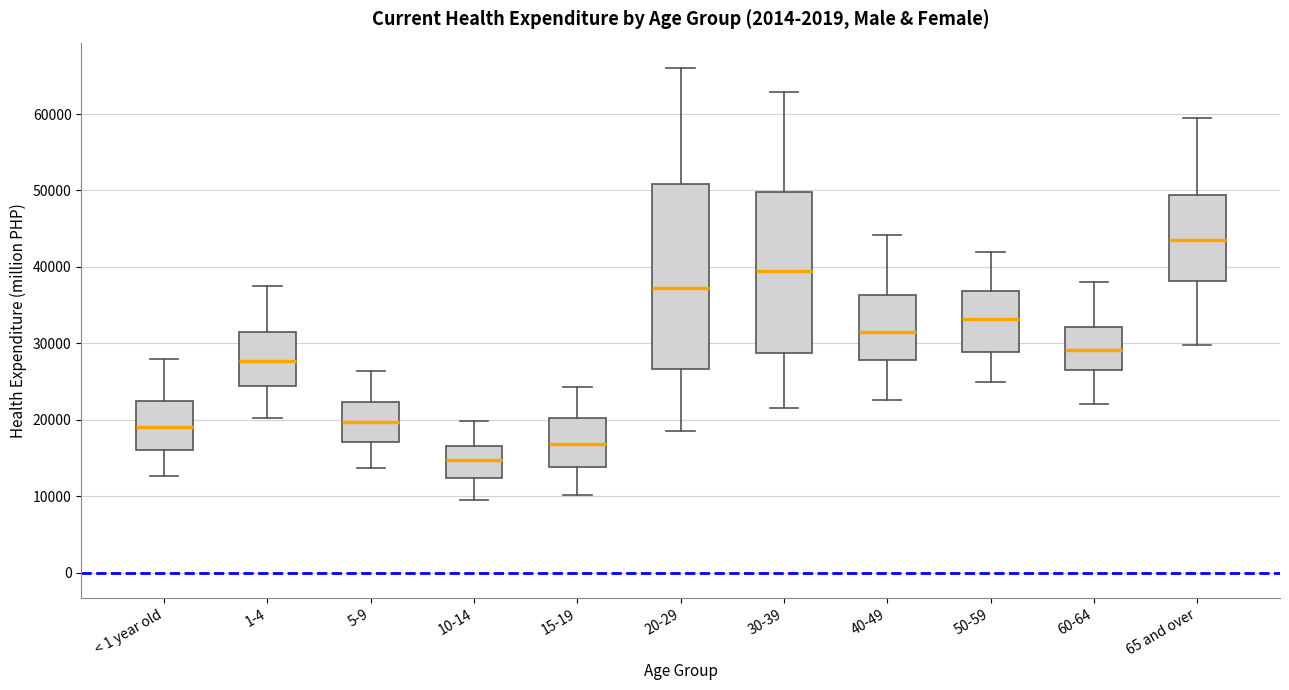

Which box is the tallest, from its lower edge to its upper edge?

20-29